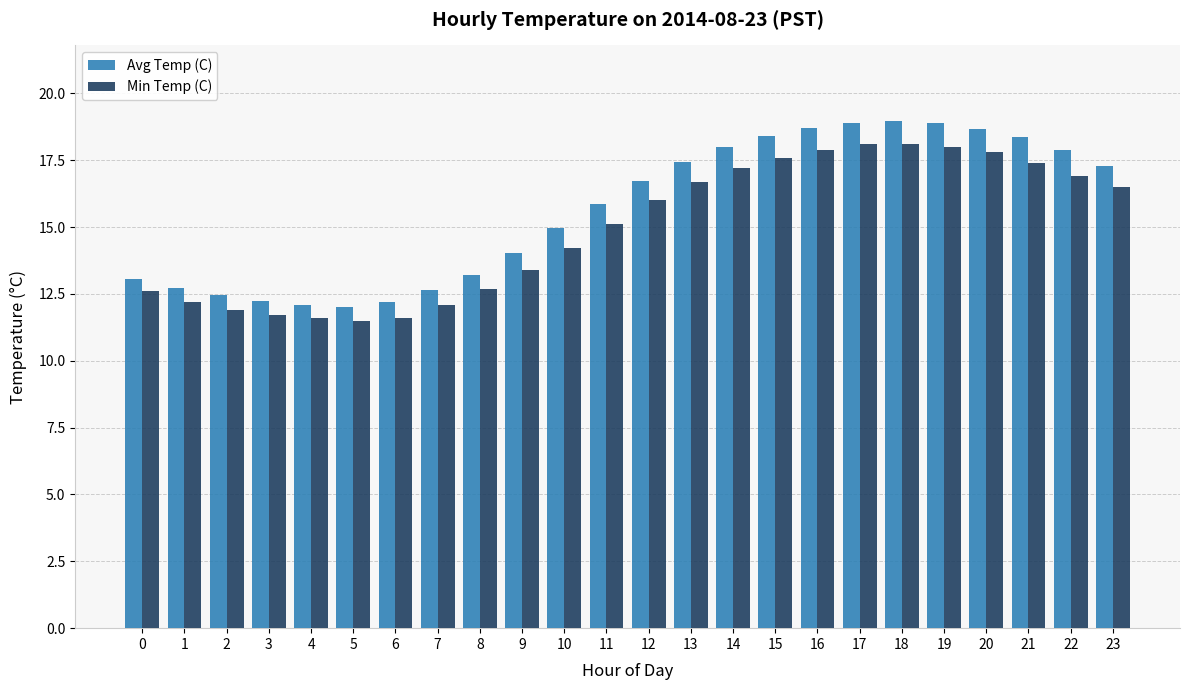

What is the highest value of the Min Temp (C) series?

18.1